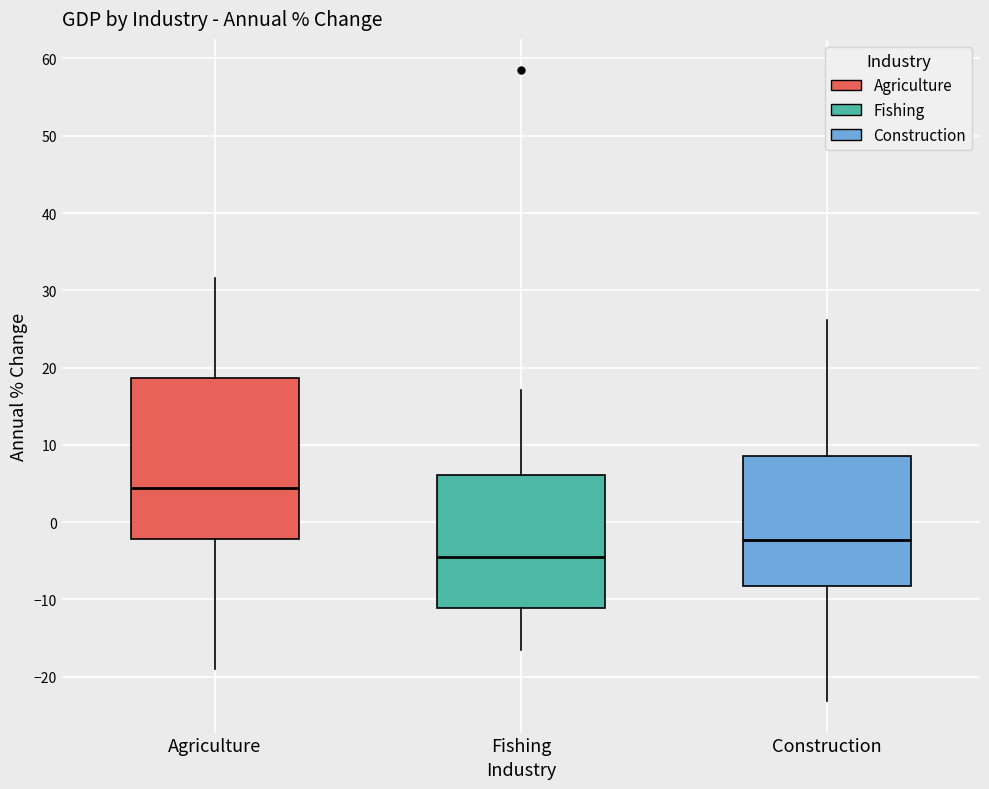

Reading left to right, read every box against the y-axis: the position of its median line, the range the box covers, and the ends of its whiskers. The values are not printed on the chart, so give them approximately, as read against the axis.

Agriculture: median 4, box -2 to 19, whiskers -19 to 32
Fishing: median -5, box -11 to 6, whiskers -17 to 17
Construction: median -2, box -8 to 9, whiskers -23 to 26